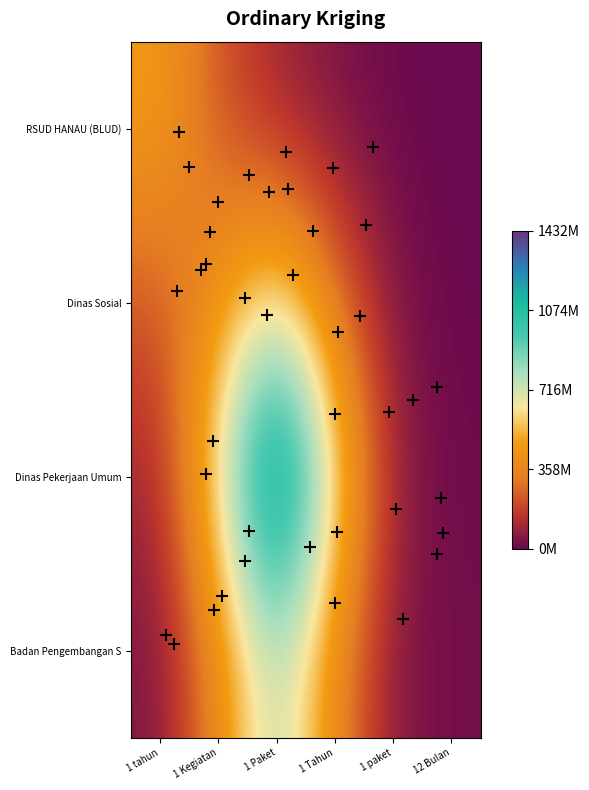

At 1 Kegiatan, list the series in order from largest to smallest.

Dinas Pekerjaan Umum, Dinas Sosial, Badan Pengembangan S, RSUD HANAU (BLUD)